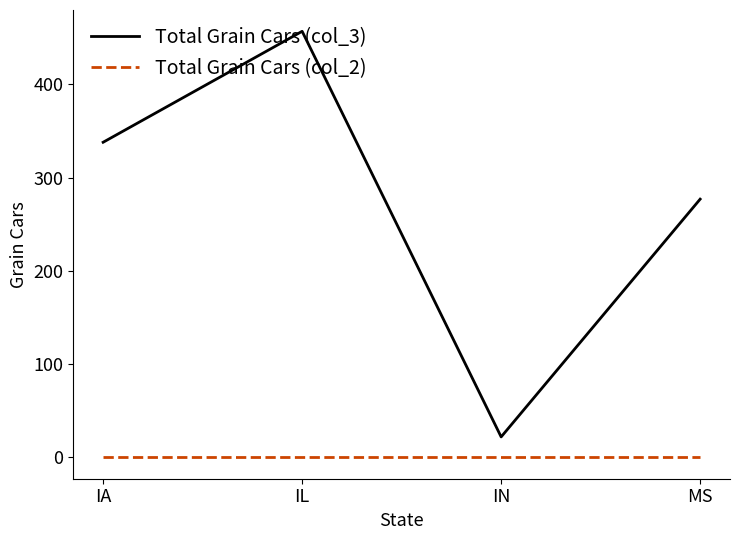

Is the value of Total Grain Cars (col_2) at IA greater than the value of Total Grain Cars (col_3) at IN?

No